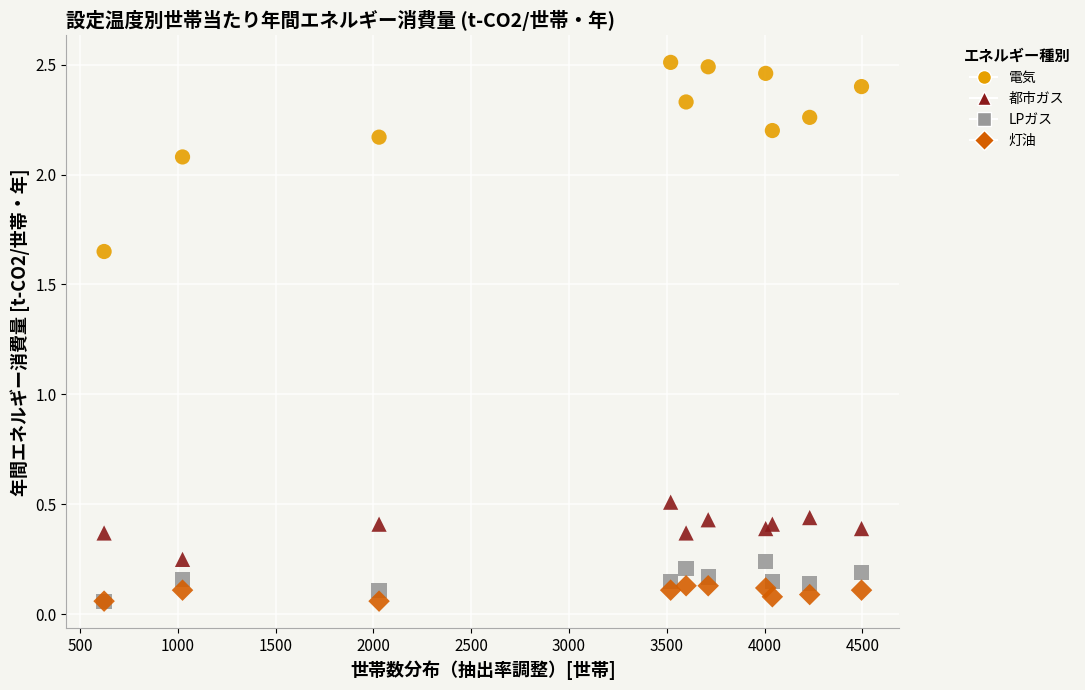

Across all series, what Y value is closest to 1?

0.5